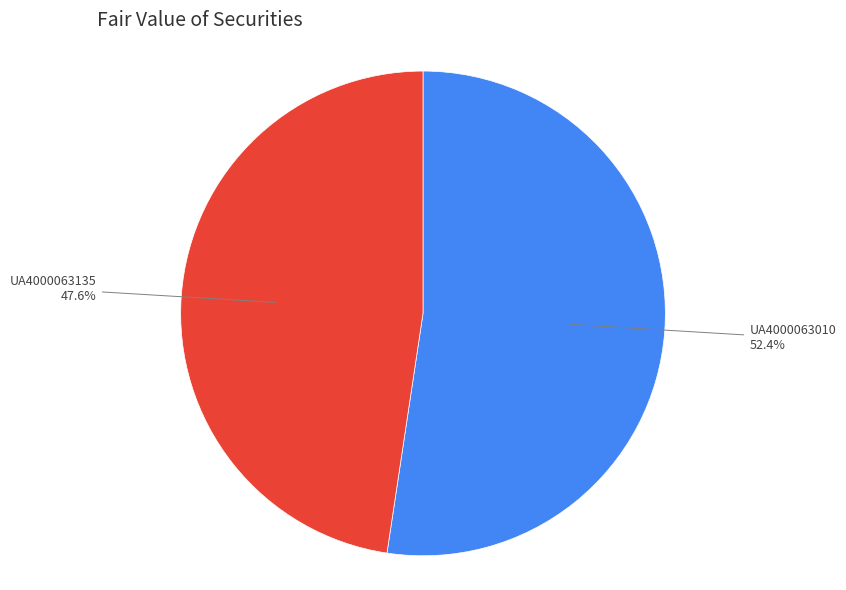

To the nearest percent, what is the difference between the UA4000063135 and UA4000063010 slice percentages?

5%